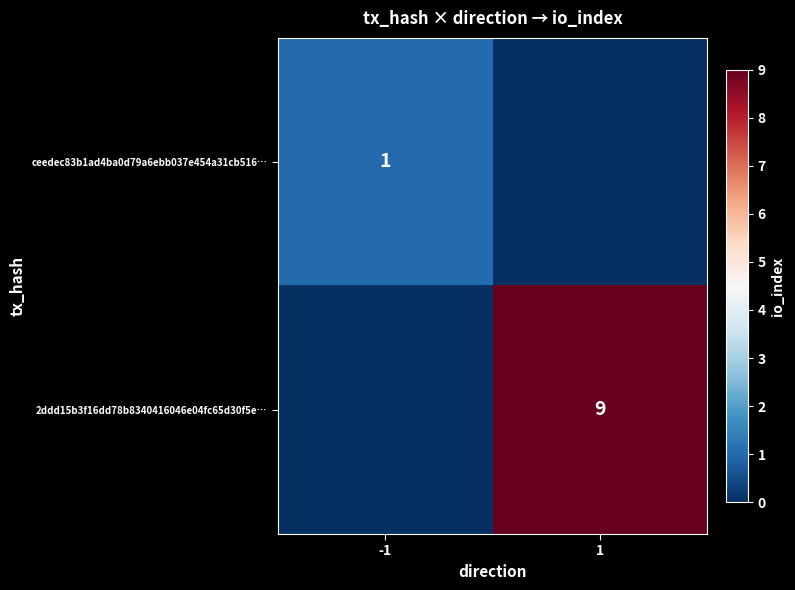

The ceedec83b1ad4ba0d79a6ebb037e454a31cb516… series shows 0 at -1. True or false?

False